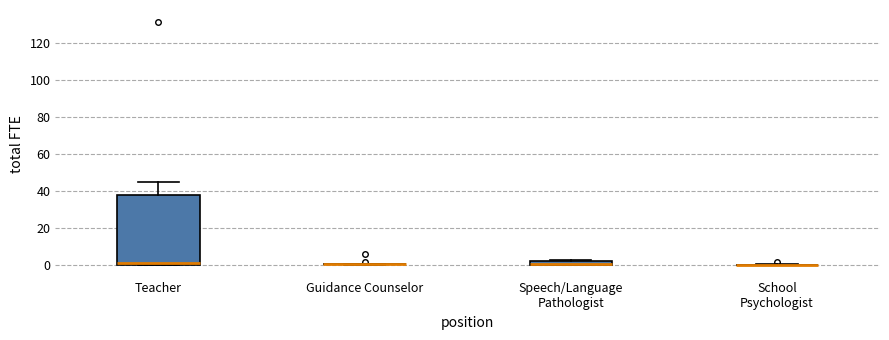

Where does the upper whisker of the box for Teacher end on the y-axis? The values are not printed on the chart, so give them approximately, as read against the axis.

46